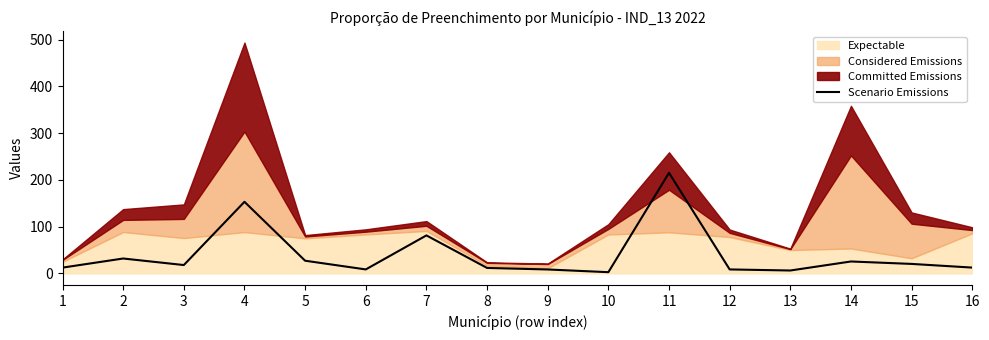

At which label does Scenario Emissions reach its peak?

11